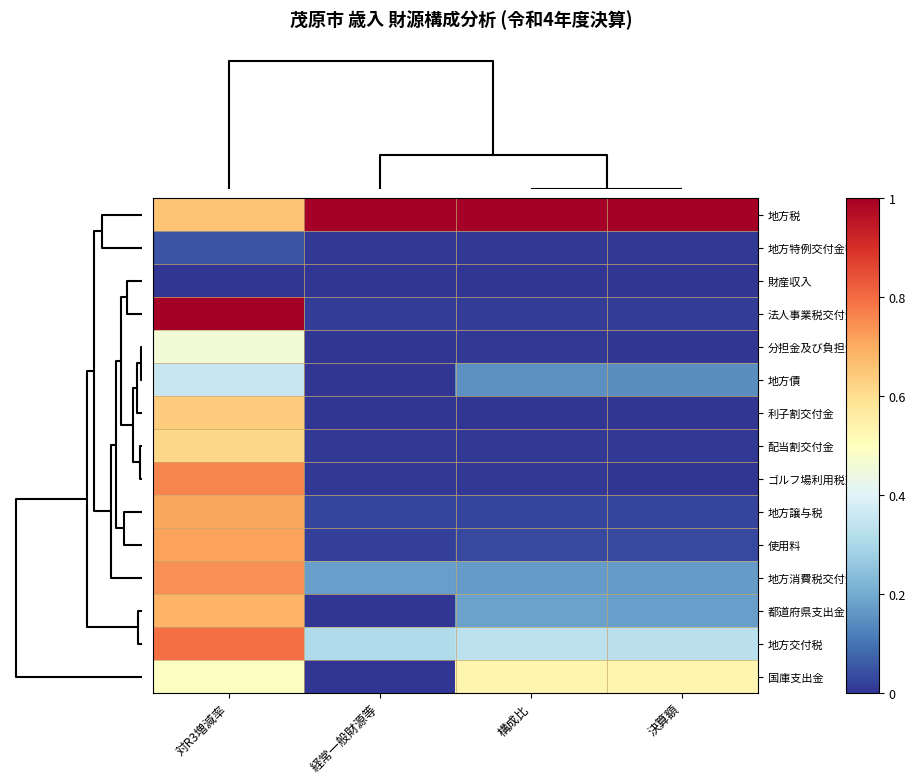

What is the spread (max minus min) of values at 決算額?

1.0